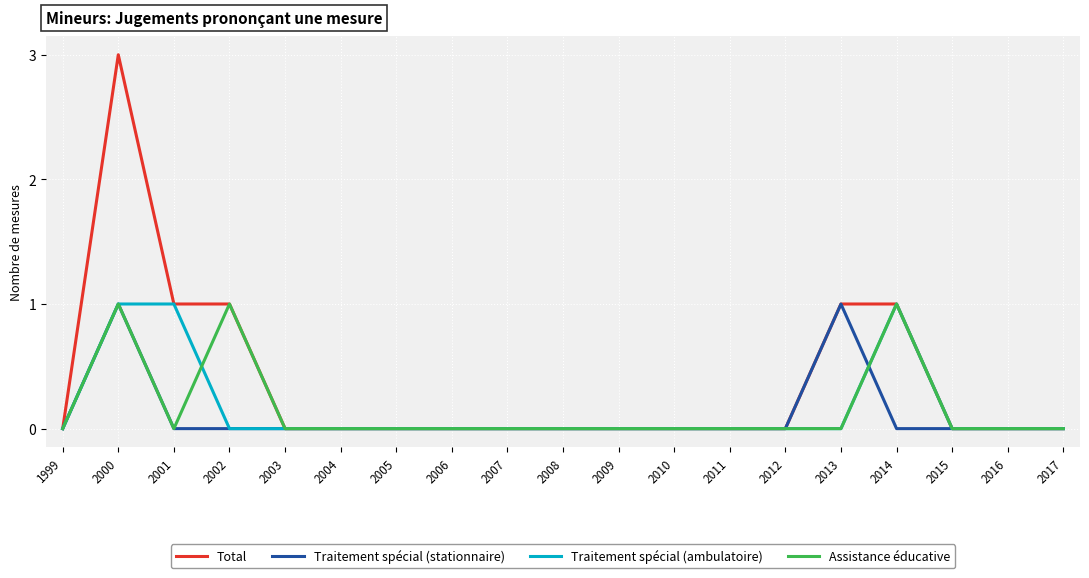

Which series has the largest total across all categories?

Total